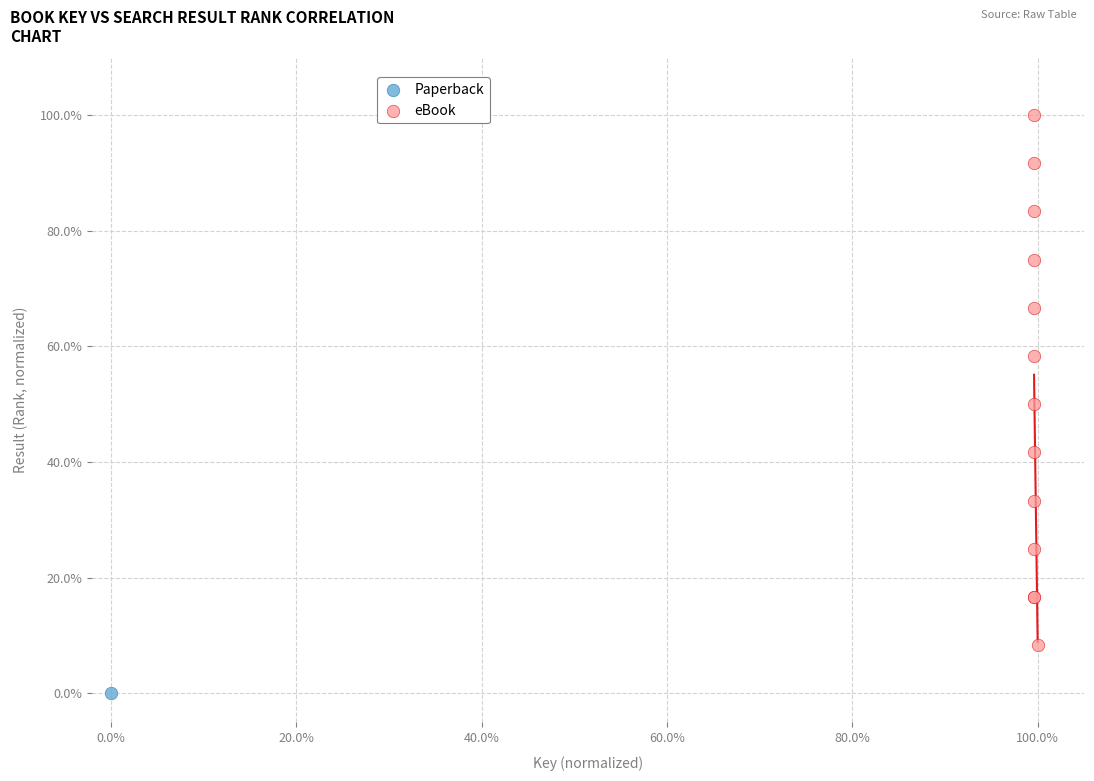

What are all the series names shown in the legend?

Paperback, eBook